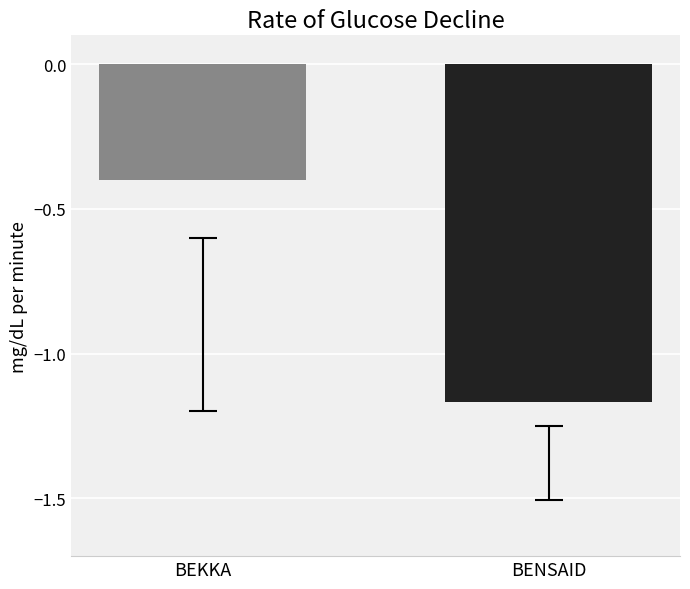

What is the difference between the maximum and minimum values?

0.8